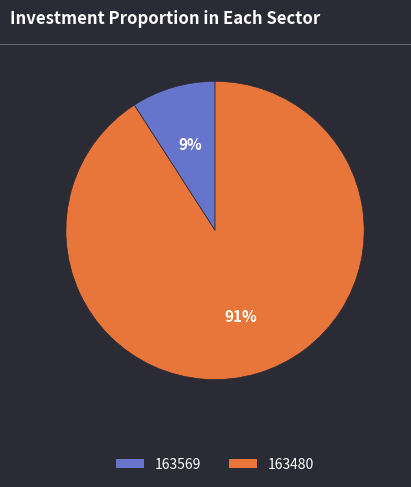

Do 163480 and 163569 together represent more than half of the pie?

Yes